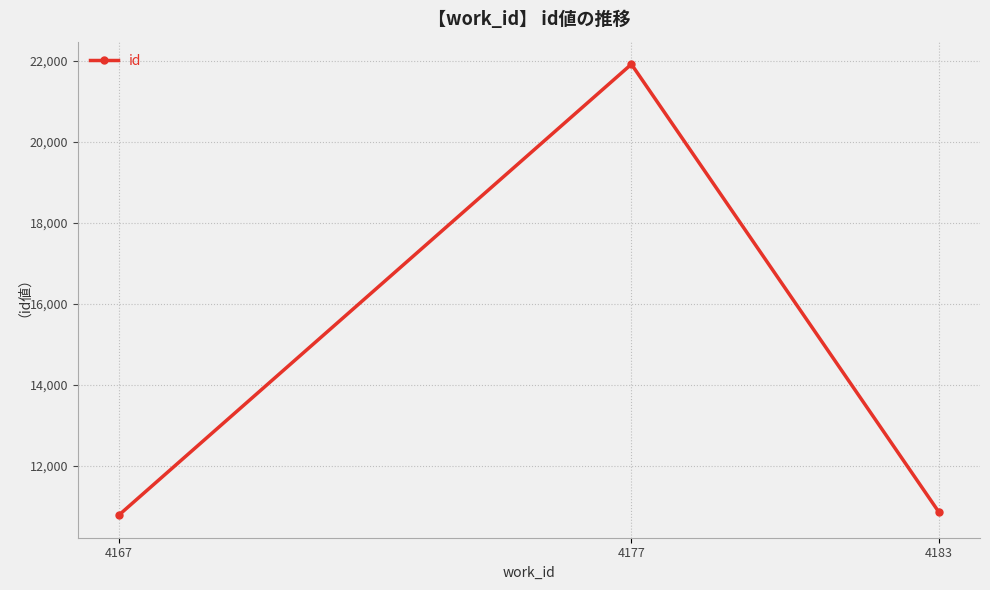

What is the difference between the values at 4183 and 4167?

72